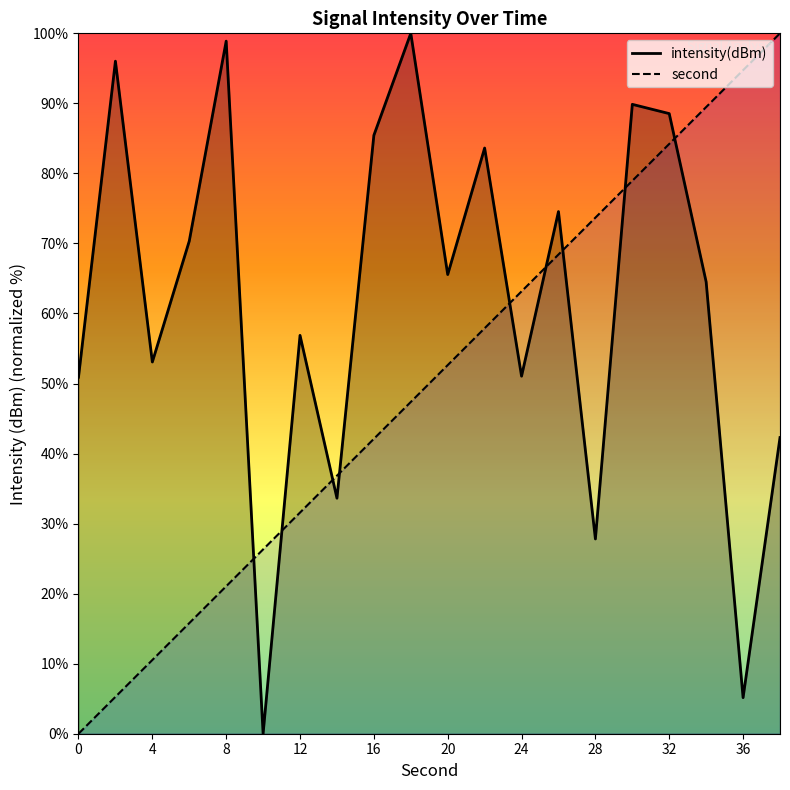

What is the difference between the intensity(dBm) values at 16 and 20?

19.9